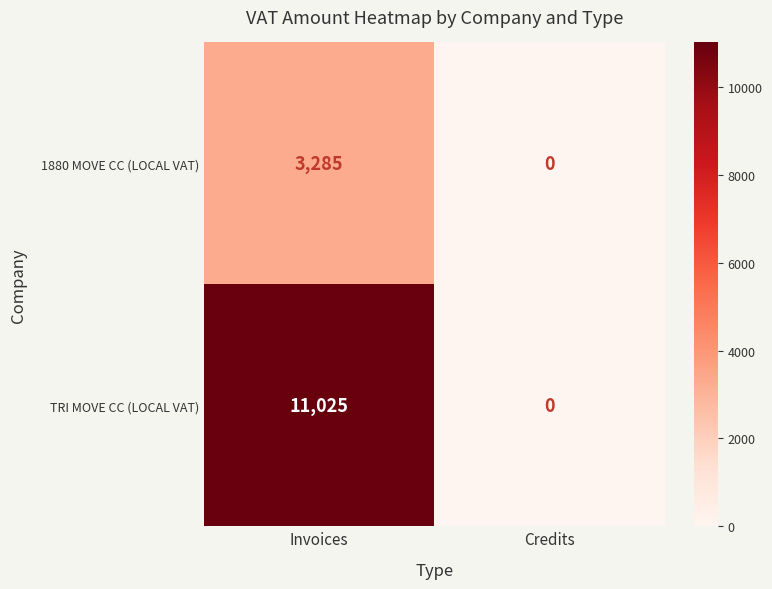

Count the number of data series in this chart.

2